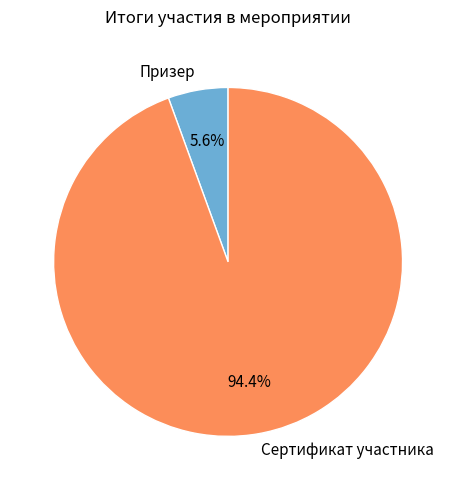

Combined, do Призер and Сертификат участника account for over 50%?

Yes